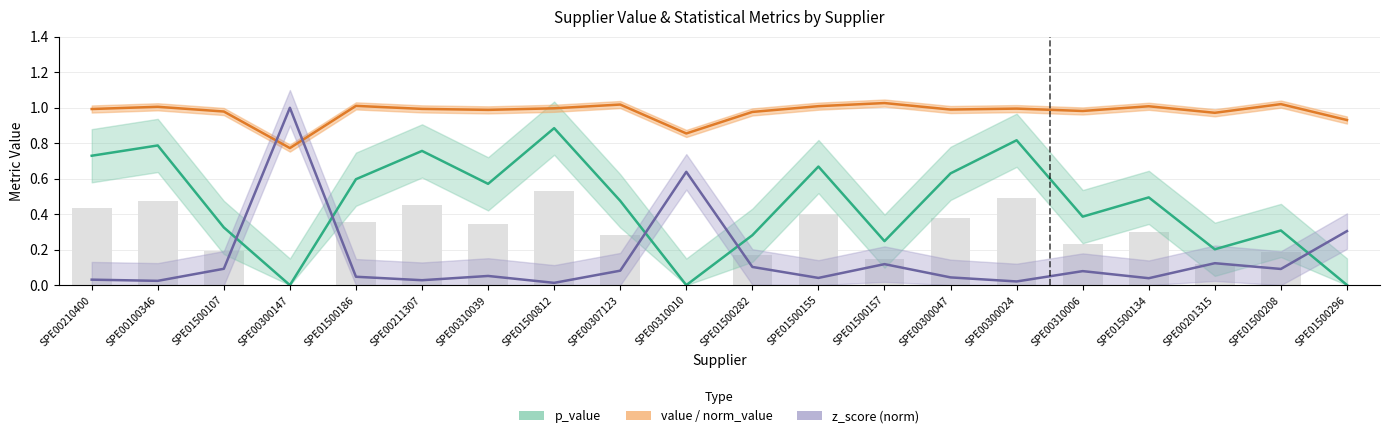

Reading left to right, what are all the values shown in this chart?

value: 1.0	1.0	1.0	0.8	1.0	1.0	1.0	1.0	1.0	0.9	1.0	1.0	1.0	1.0	1.0	1.0	1.0	1.0	1.0	0.9
p_value: 0.7	0.8	0.3	0.0	0.6	0.8	0.6	0.9	0.5	0.0	0.3	0.7	0.2	0.6	0.8	0.4	0.5	0.2	0.3	0.0
z_score_abs: 0.0	0.0	0.1	1.0	0.0	0.0	0.1	0.0	0.1	0.6	0.1	0.0	0.1	0.0	0.0	0.1	0.0	0.1	0.1	0.3